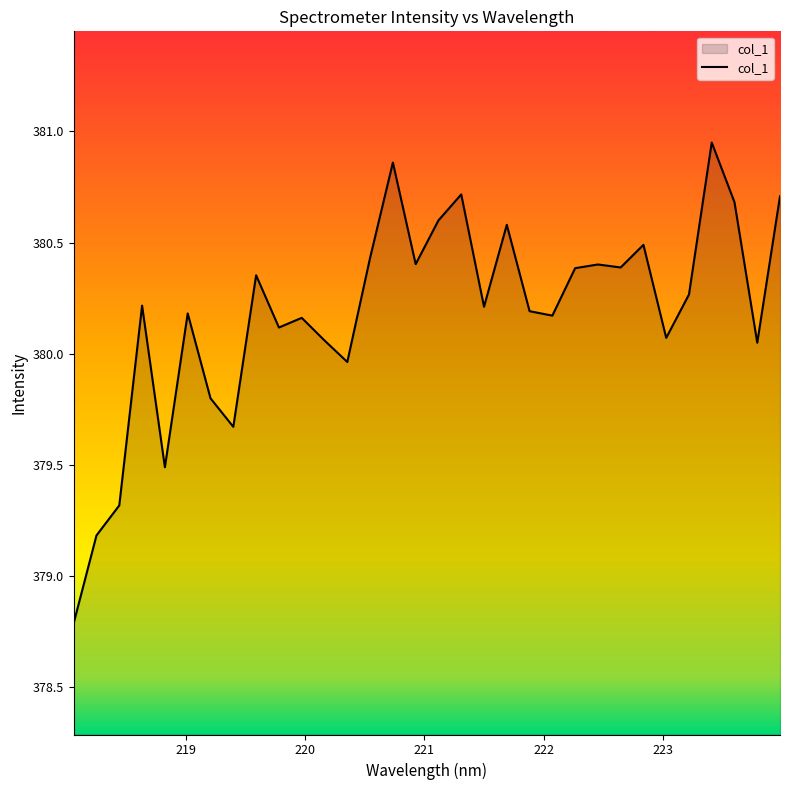

What is the difference between the maximum and minimum values?

2.2